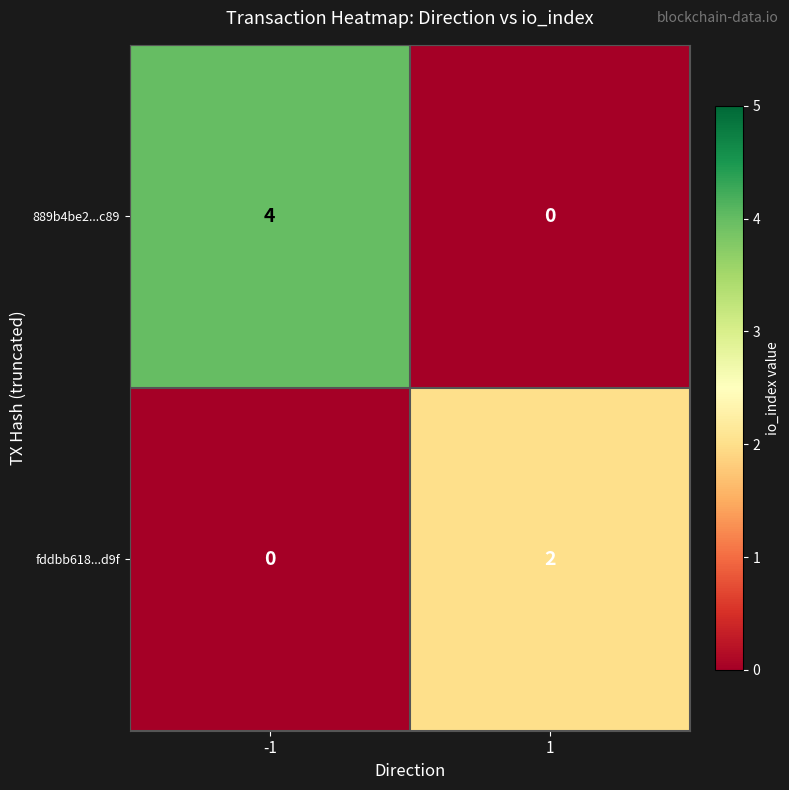

What is the difference between the highest and lowest values at -1?

4